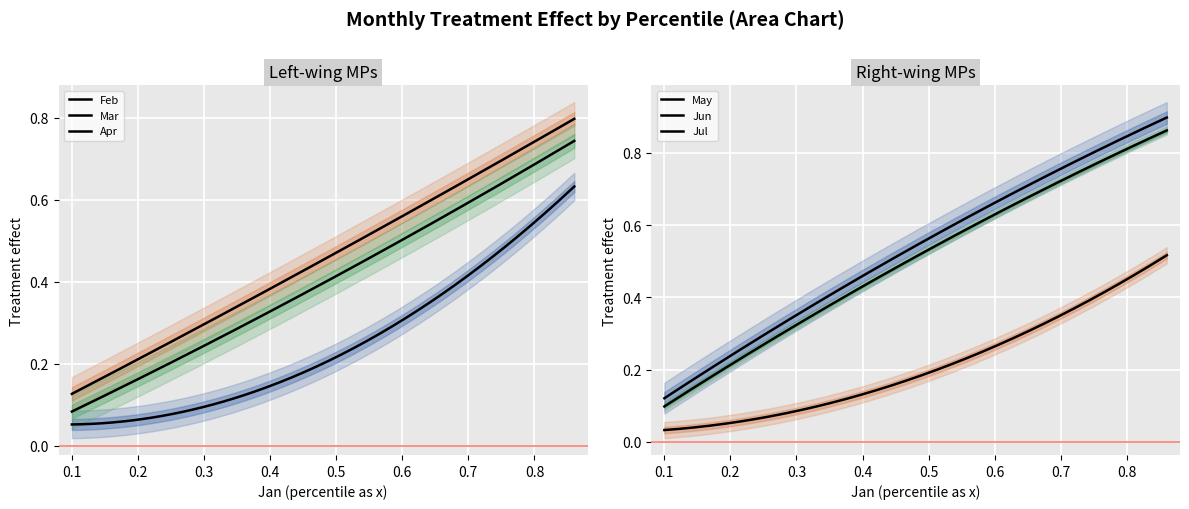

What is the difference between the maximum and minimum values in the Jun series?

0.5